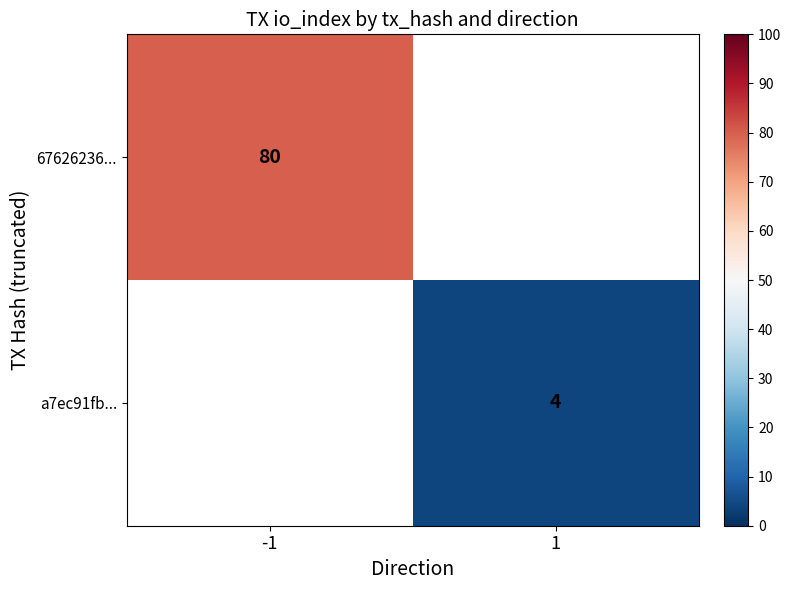

Which category has the lowest value across all series?

1